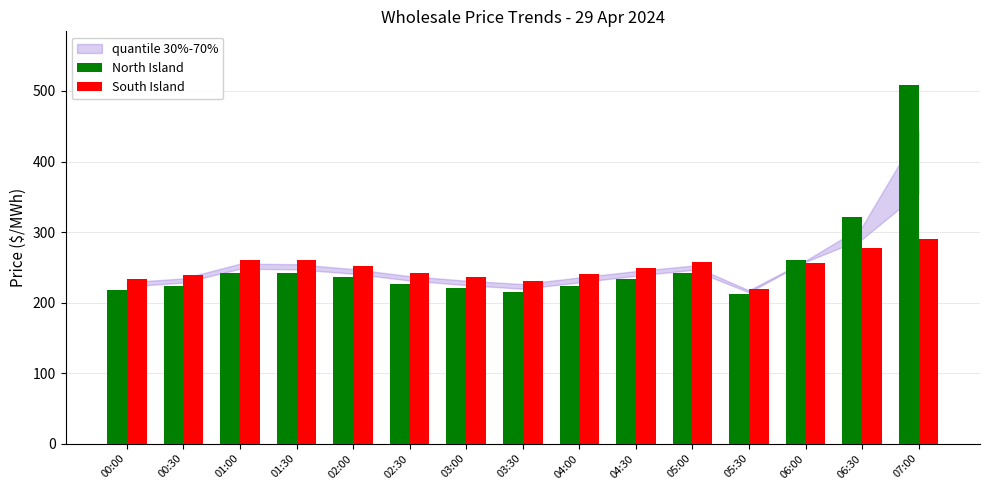

Where is North Island nearest to the value 360?

06:30